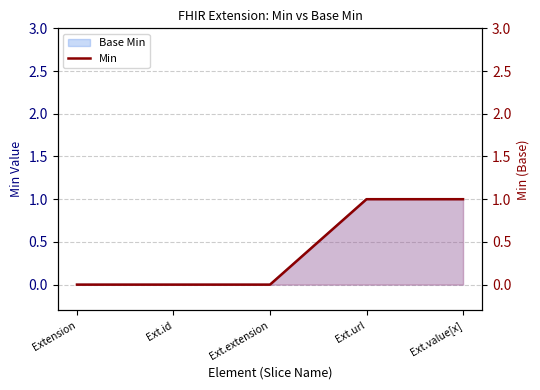

Does the chart display data point markers on the line(s)?

No